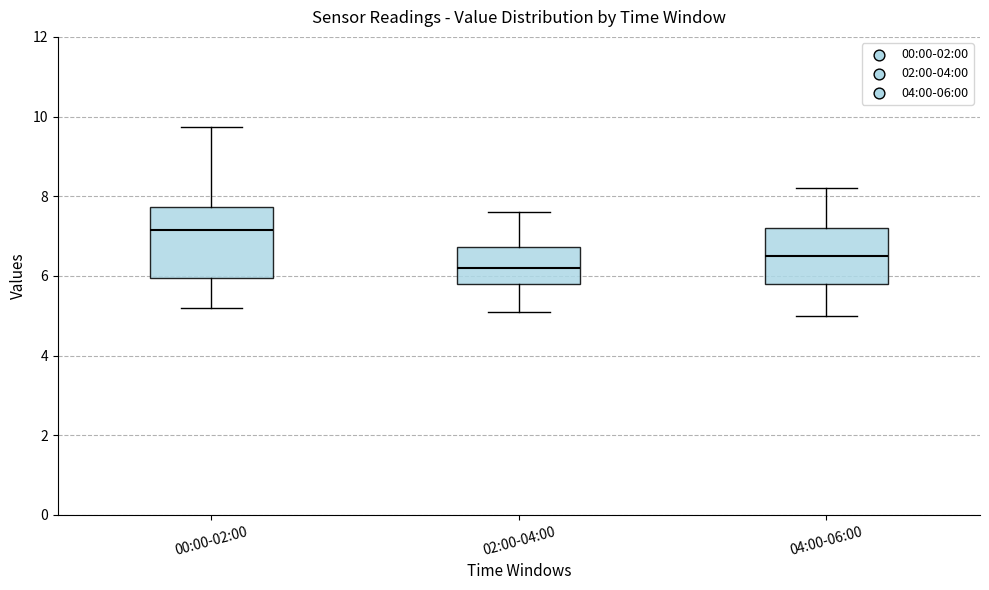

Which box has the highest median line?

00:00-02:00